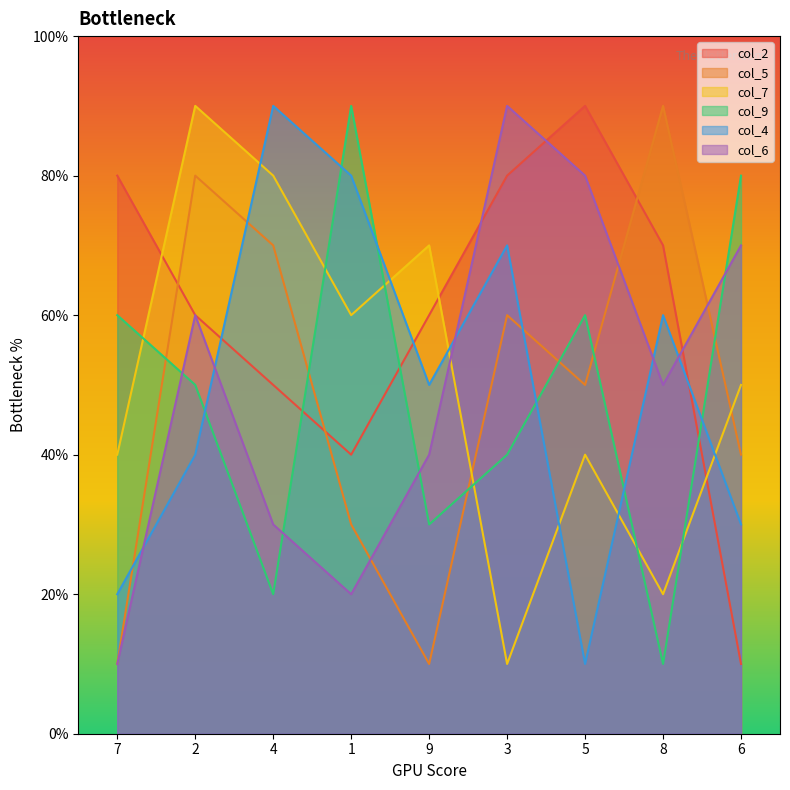

How many lines are shown in the chart?

6